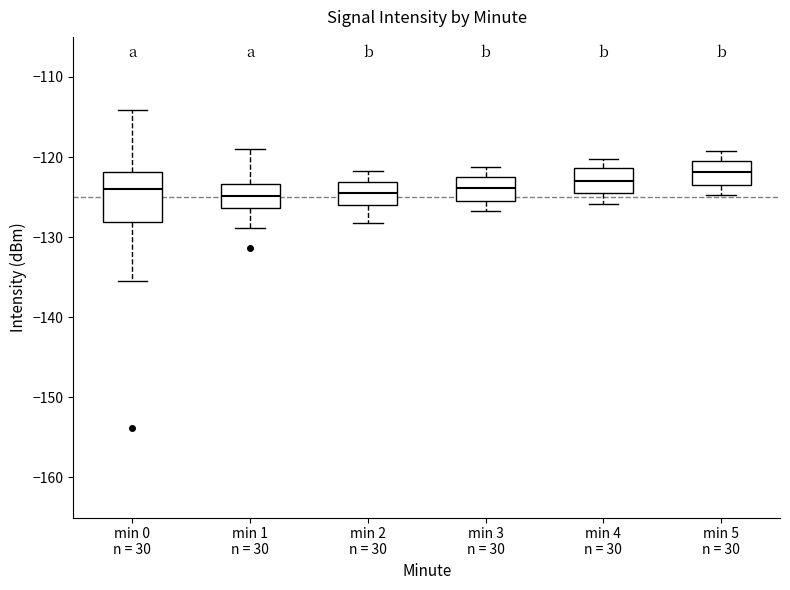

Which box is the tallest, from its lower edge to its upper edge?

min 0 n = 30